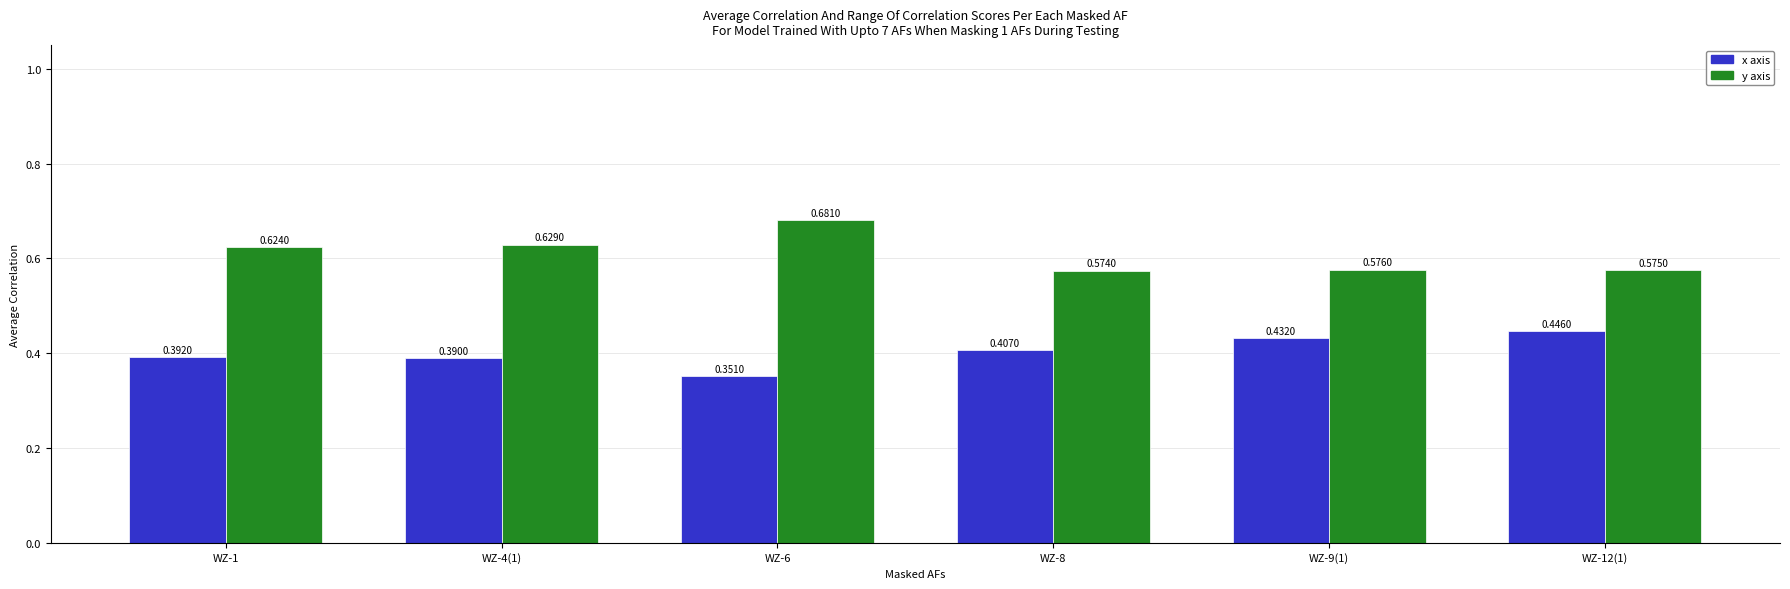

Is it true that x axis equals 0.2 at WZ-9(1)?

False